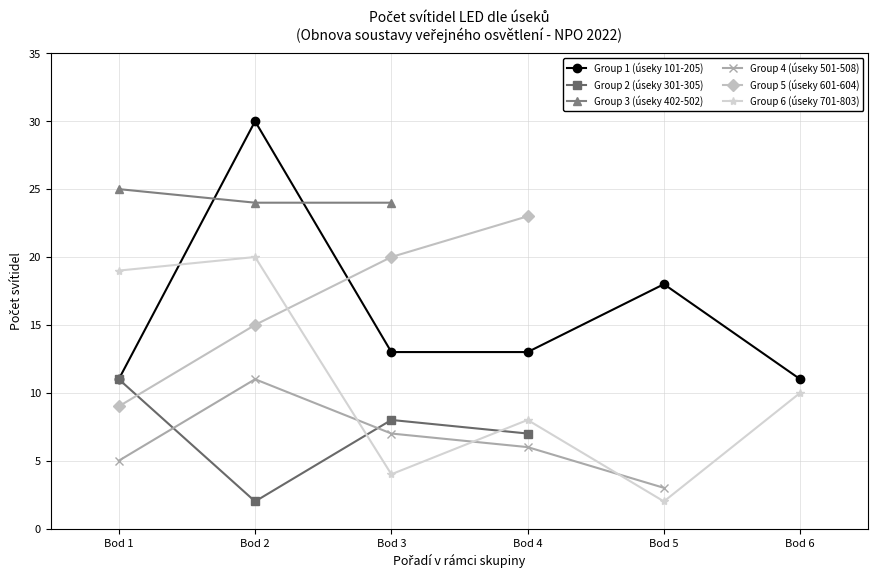

Which series has the largest total across all categories?

Group 1 (úseky 101-205)